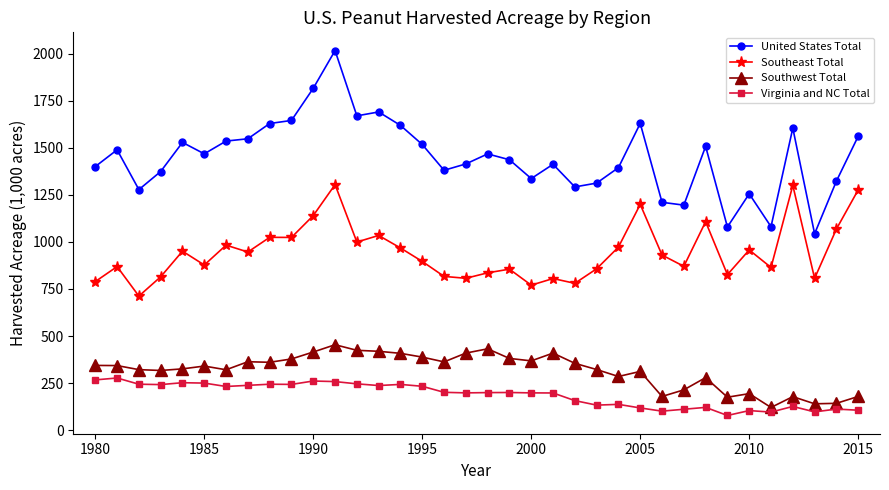

What is the average value of the Southwest Total series?

315.5